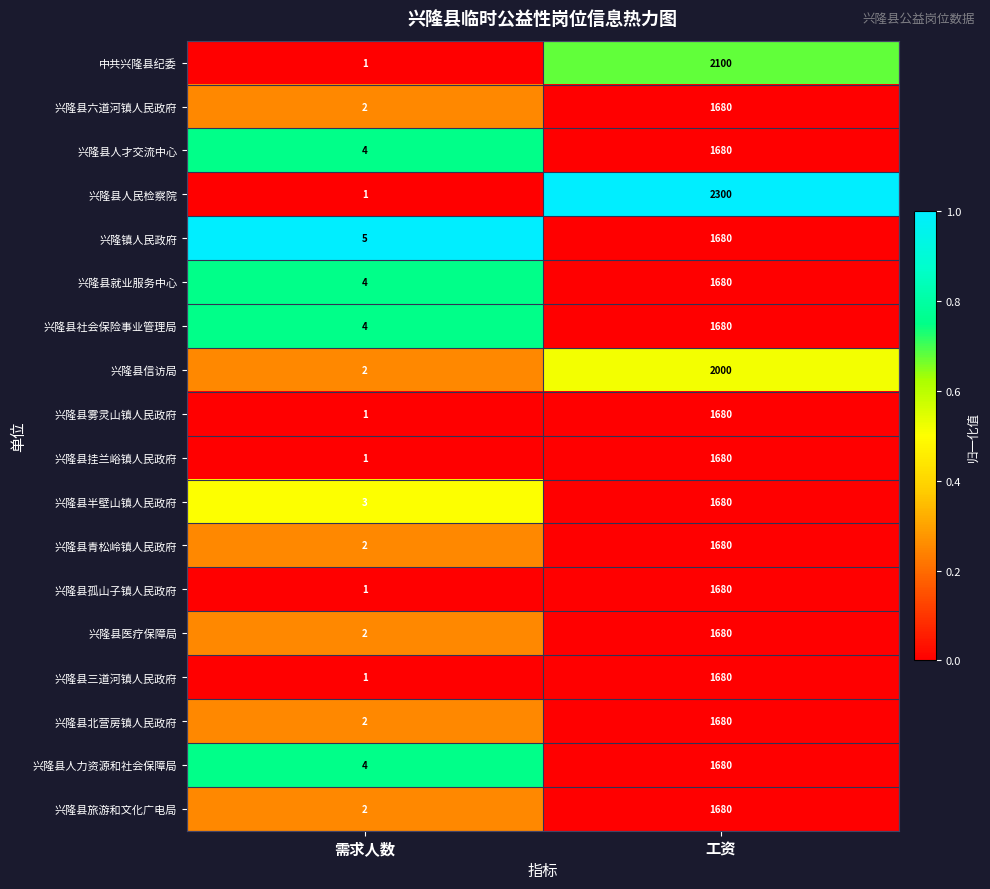

Which series changed the most between 需求人数 and 工资?

兴隆县人民检察院